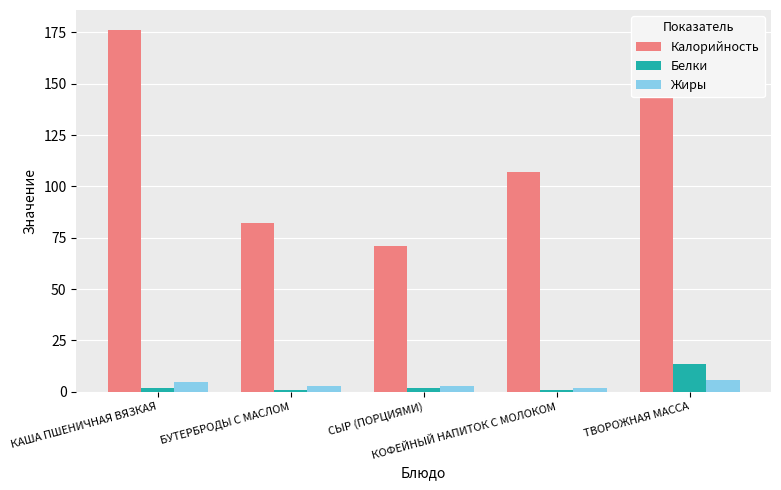

Is it true that Жиры equals 3.0 at СЫР (ПОРЦИЯМИ)?

True